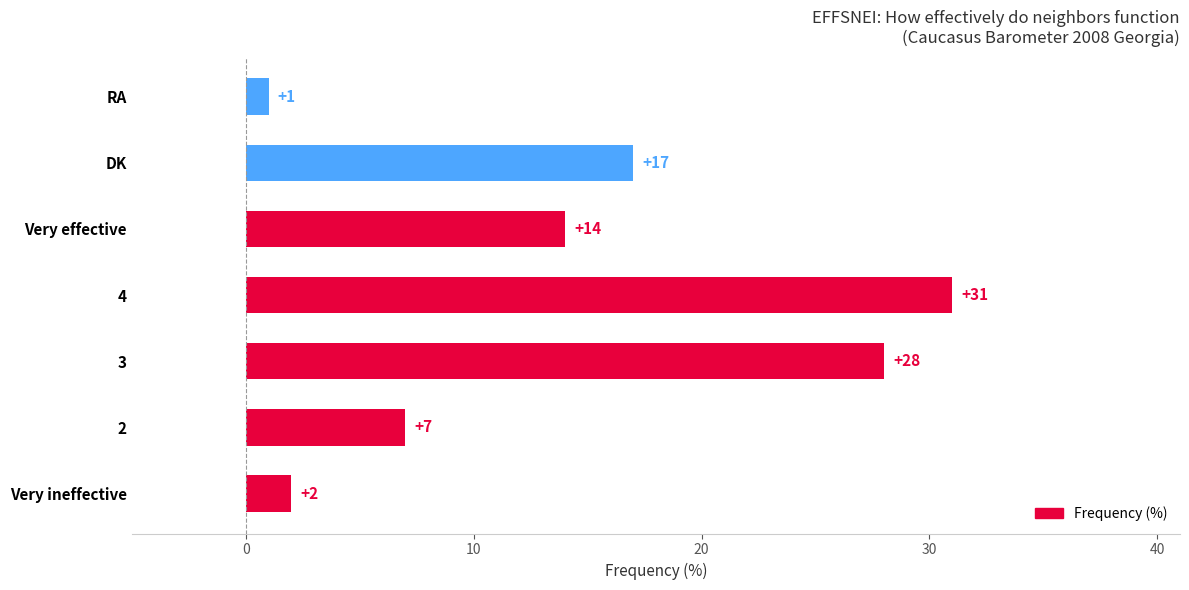

Is it true that the value at Very effective is 4?

False